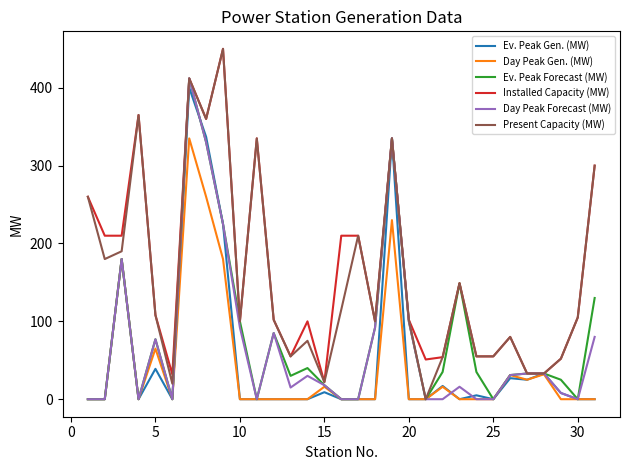

What is the highest value of the Ev. Peak Forecast (MW) series?

412